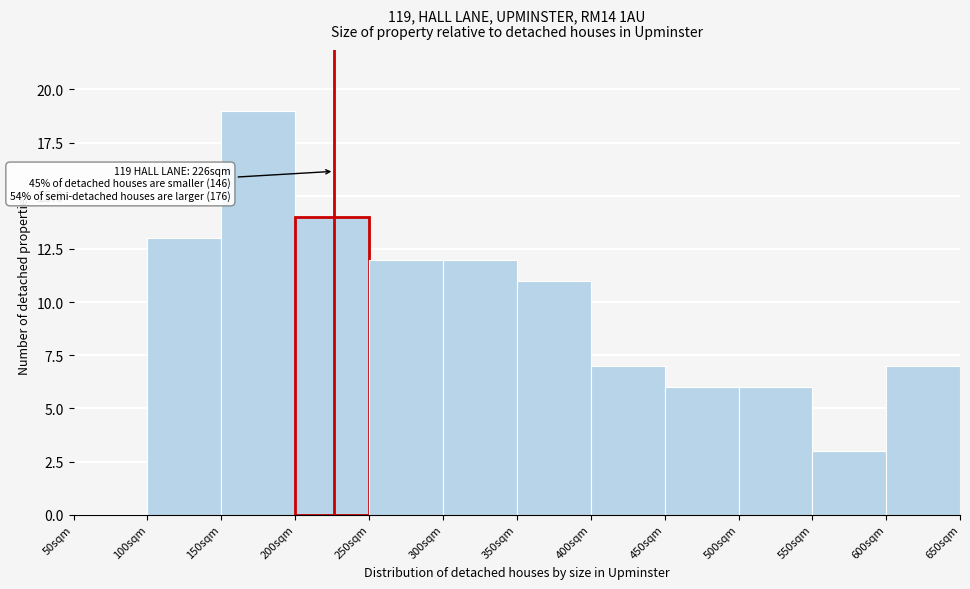

Over which range of the x-axis is the bar tallest?

150 to 200